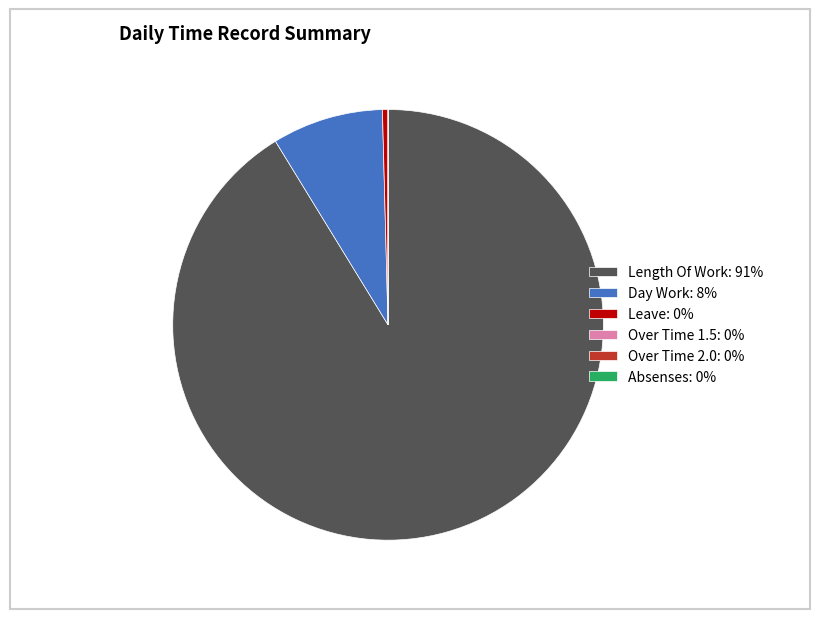

Is the sum of Day Work: 8% and Leave: 0% greater than half?

No